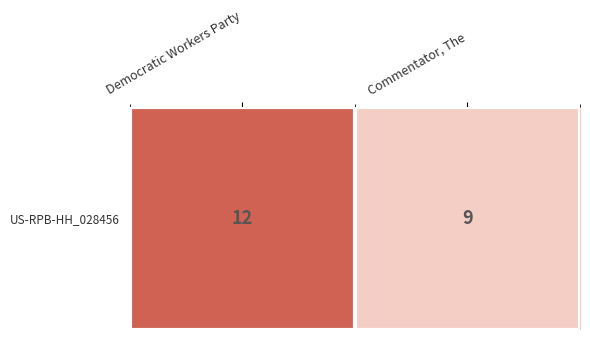

How many values are between 9 and 12?

2